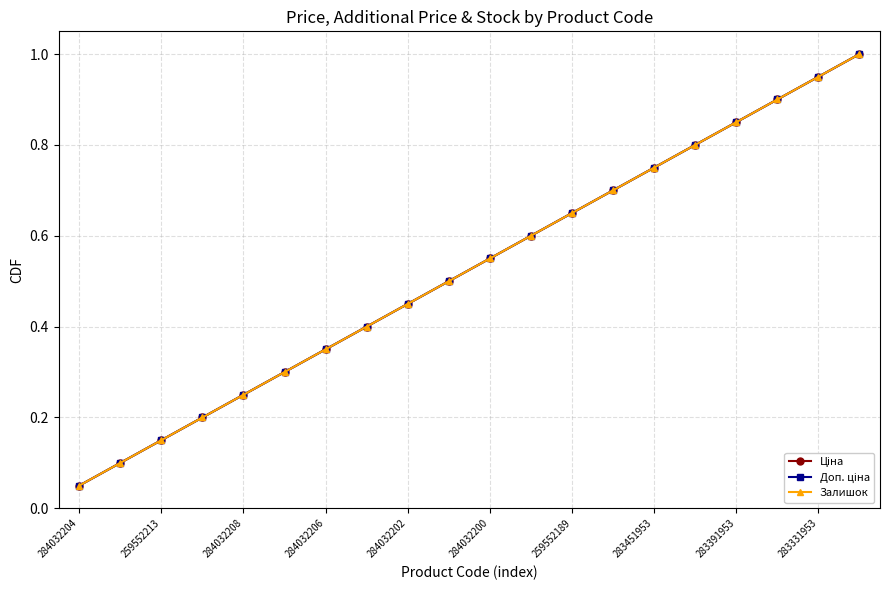

Where is Ціна nearest to the value 0?

284032204